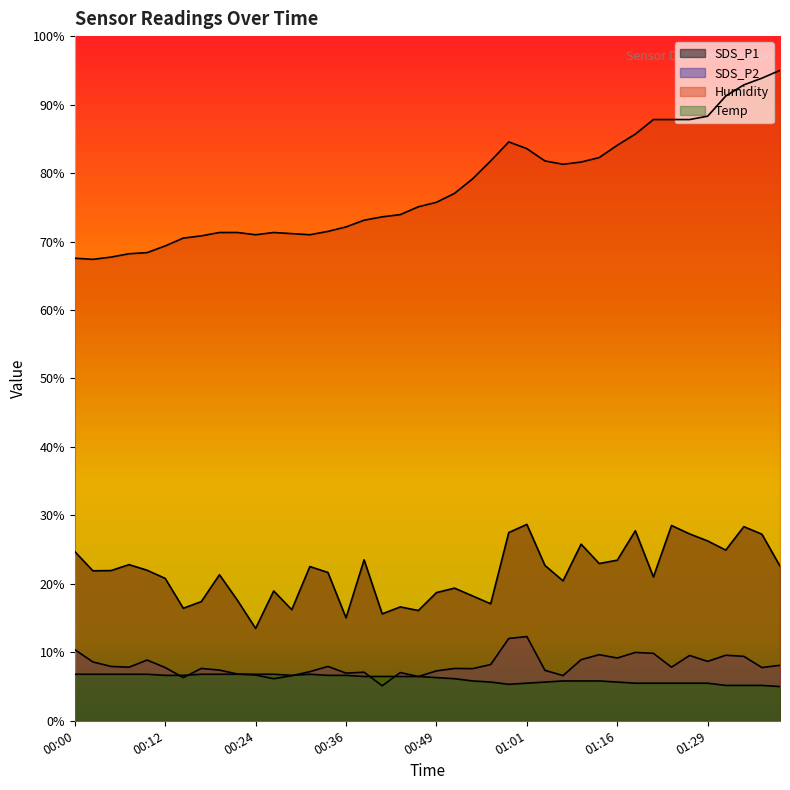

What position from the right is 00:34?

26